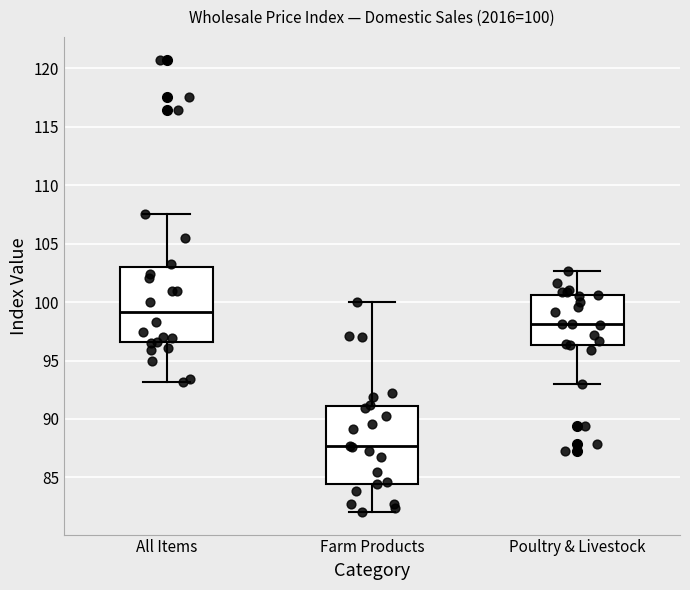

Which box has the lowest median line?

Farm Products